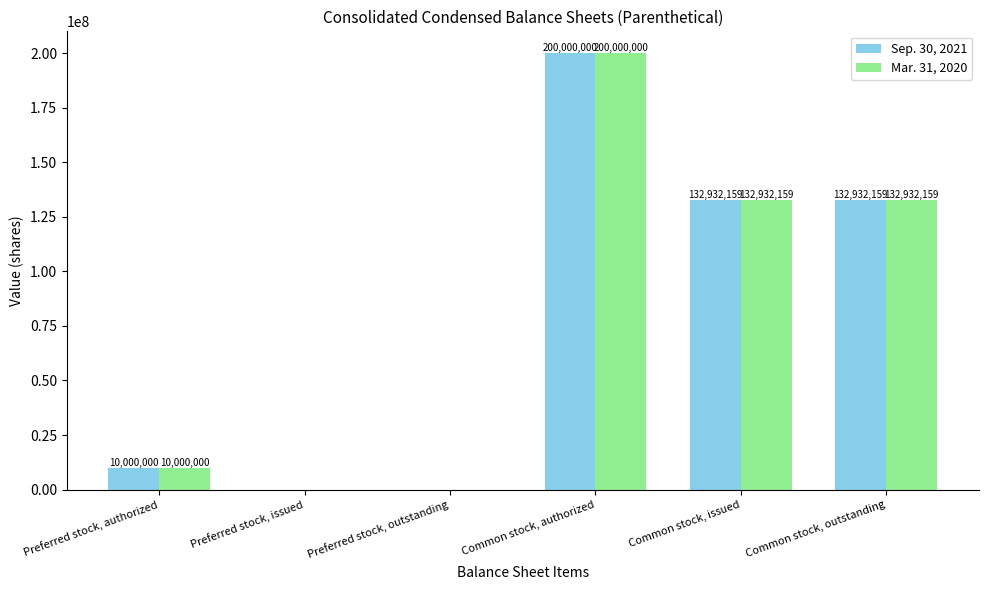

Does the chart contain stacked bars?

No